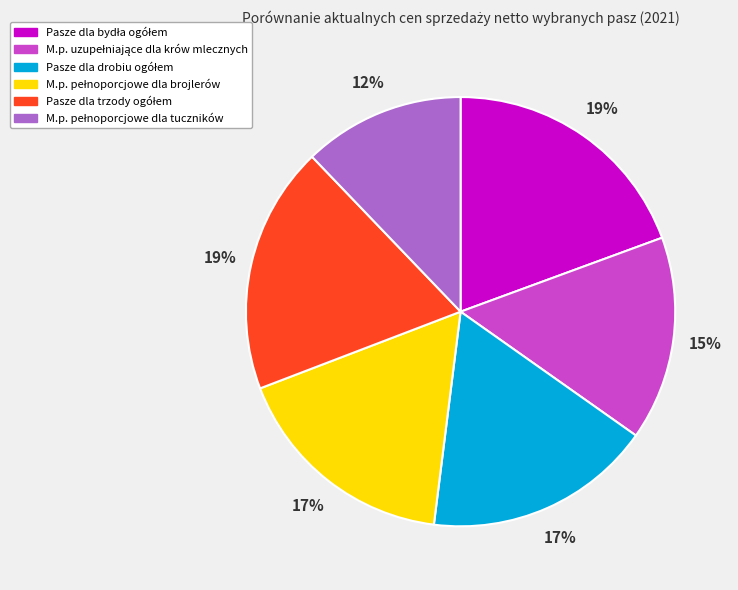

To the nearest percent, what is the average slice percentage?

17%